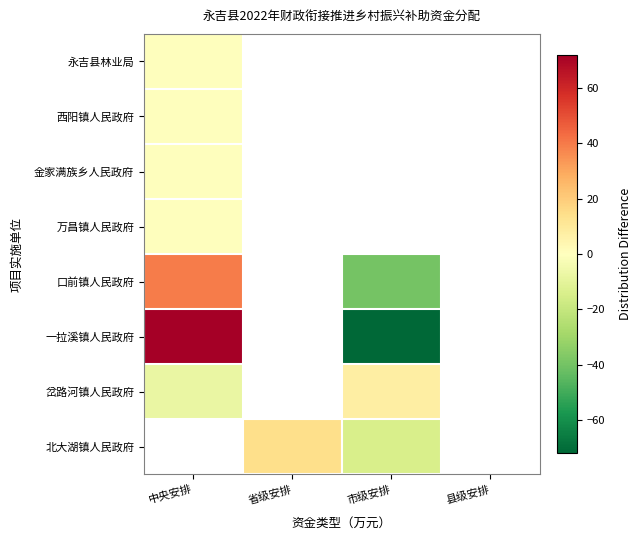

List the labels in order of 永吉县林业局 value, largest first.

中央安排, 省级安排, 市级安排, 县级安排